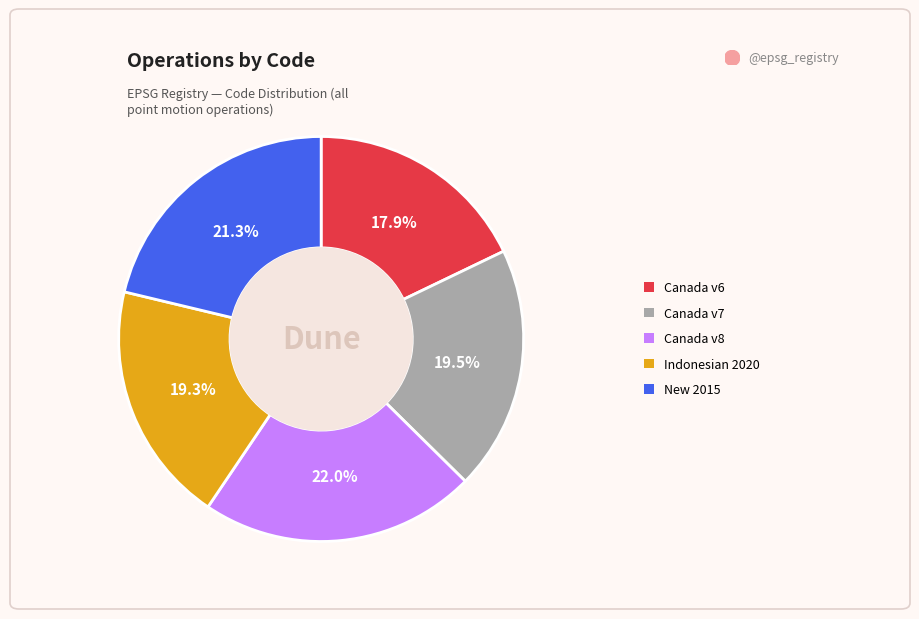

Is there a majority slice in this chart?

No